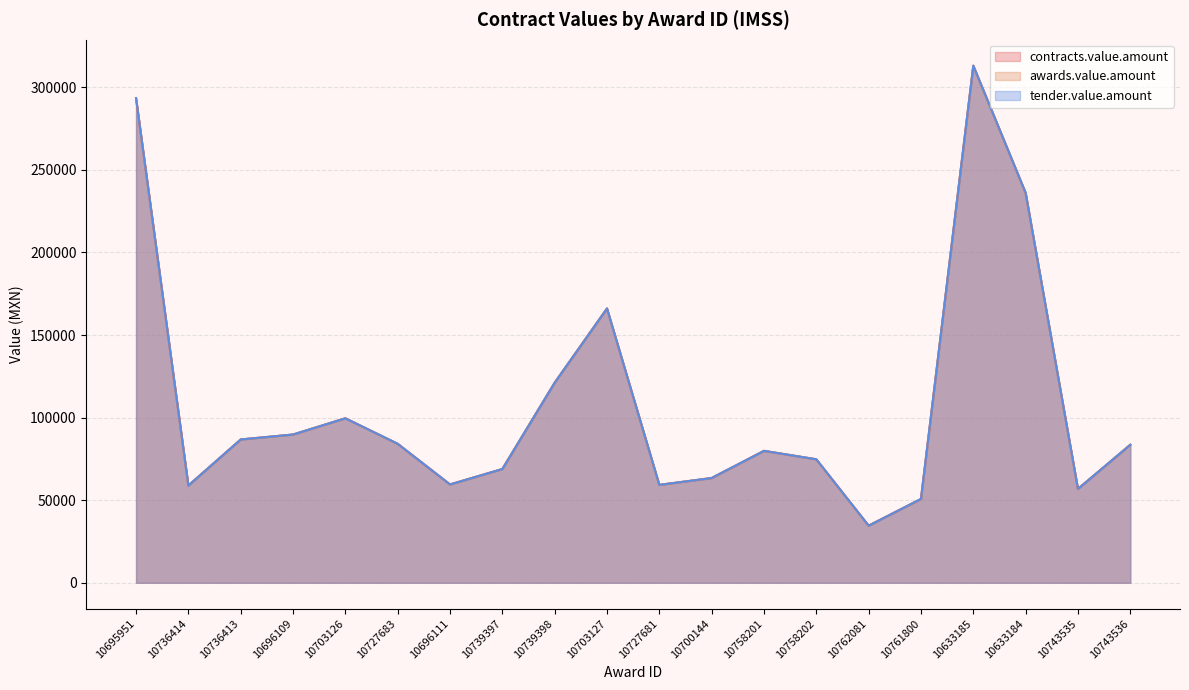

Rank the series by their maximum value, from lowest to highest.

contracts.value.amount, awards.value.amount, tender.value.amount